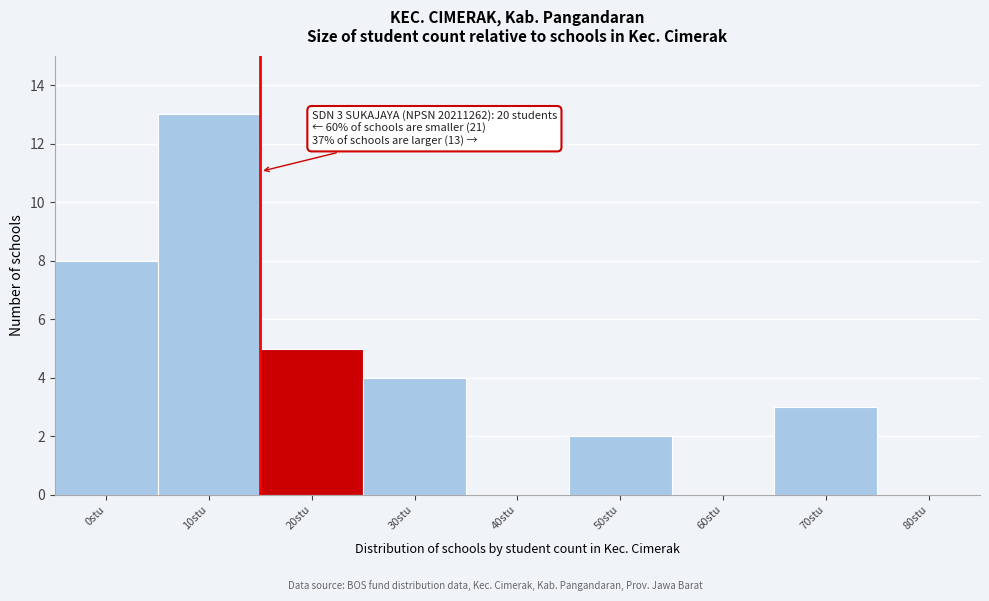

Reading left to right, transcribe all the data shown in this chart.

0stu=8	10stu=13	20stu=5	30stu=4	40stu=0	50stu=2	60stu=0	70stu=3	80stu=0